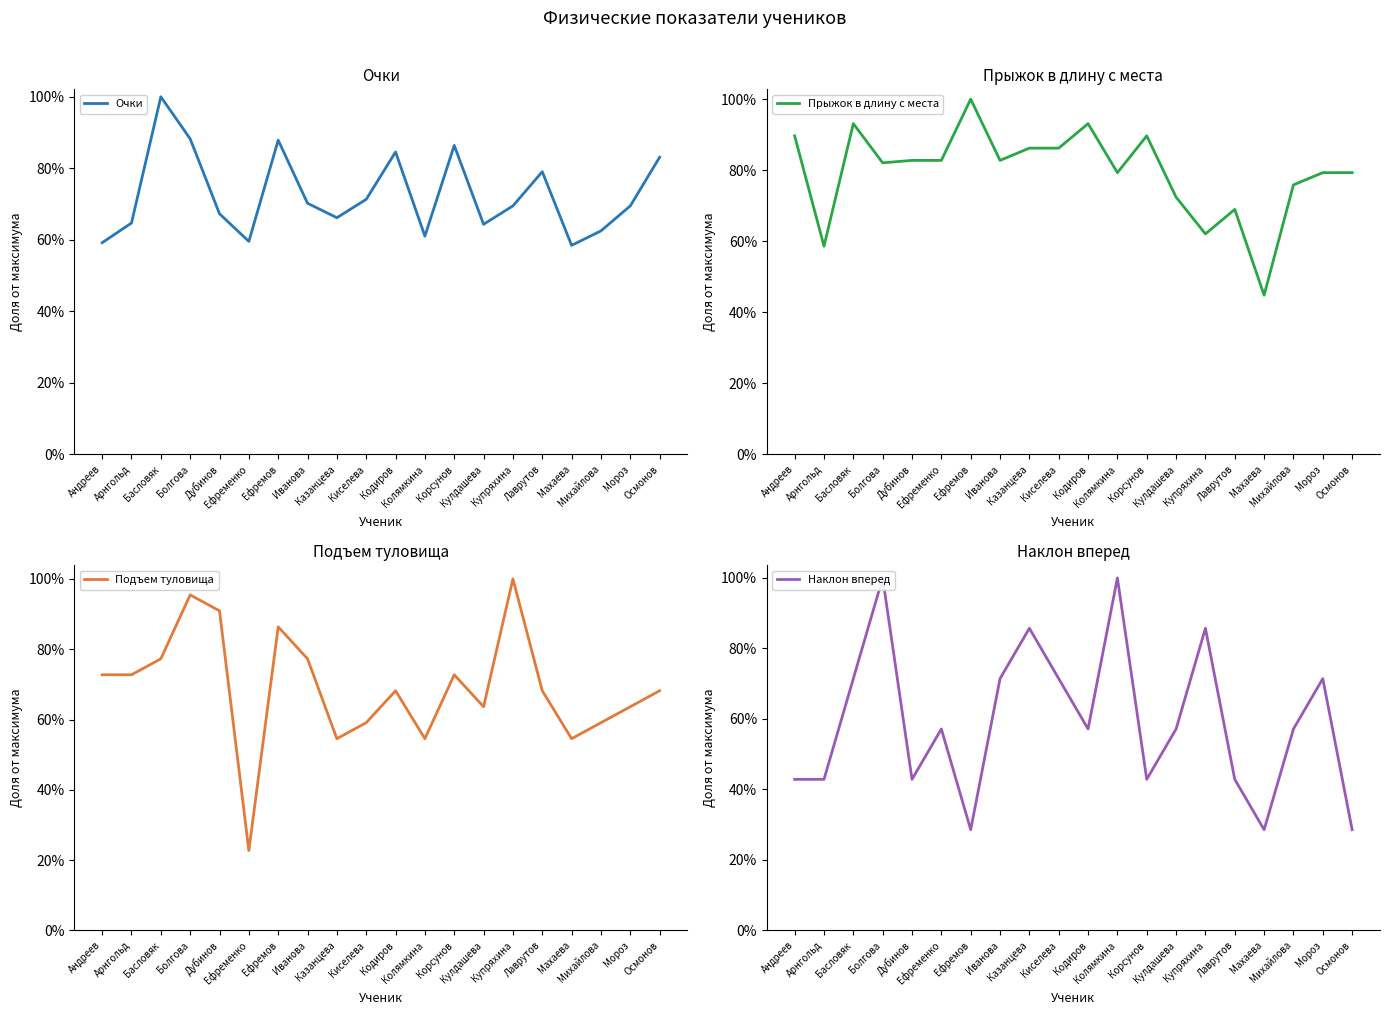

The value of Подъем туловища at Казанцева is 0.2. True or false?

False